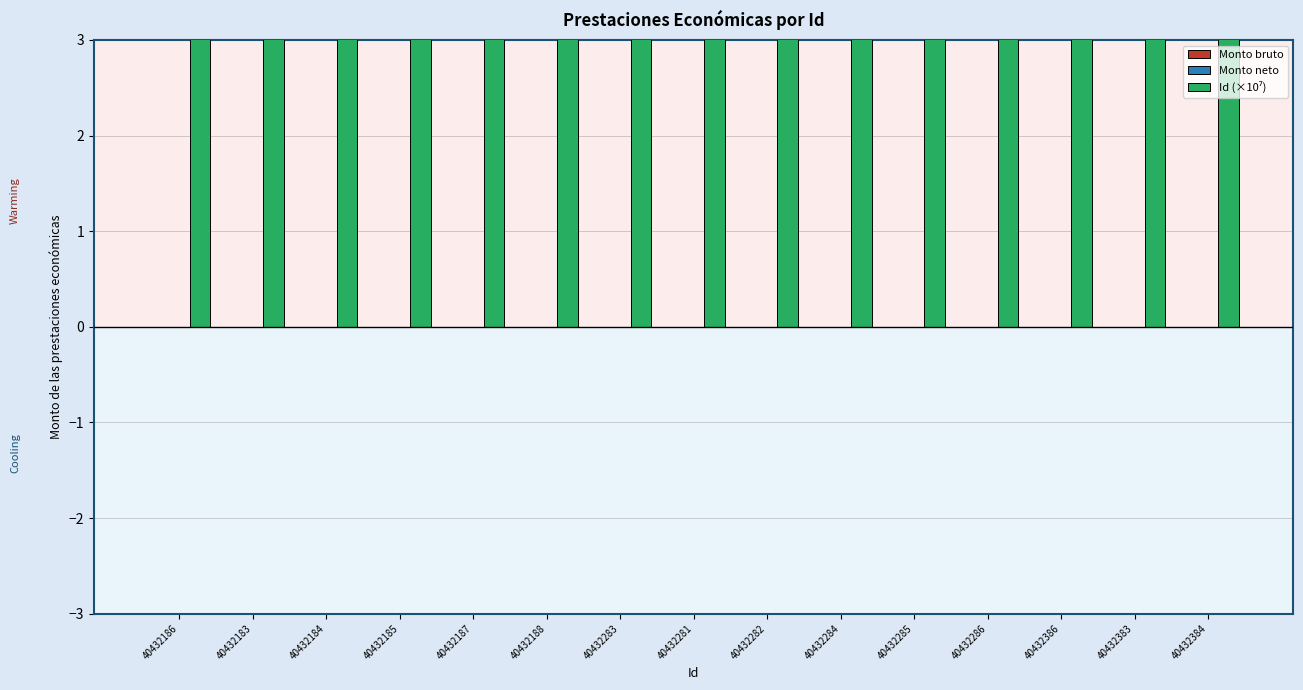

Which series changed the most between 40432286 and 40432383?

Id (×10⁷)